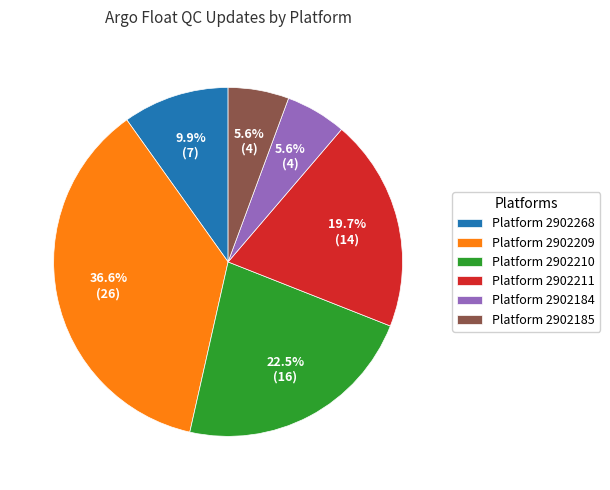

Does any single category account for the majority?

No